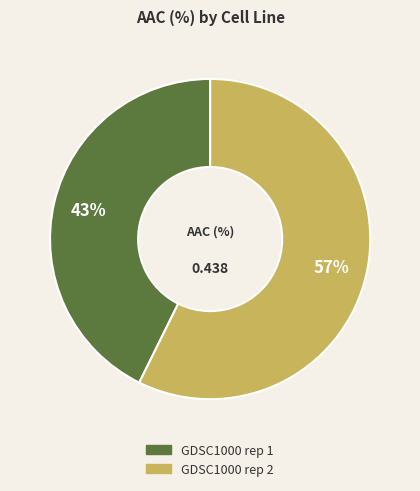

Which slice is the smallest?

GDSC1000 rep 1